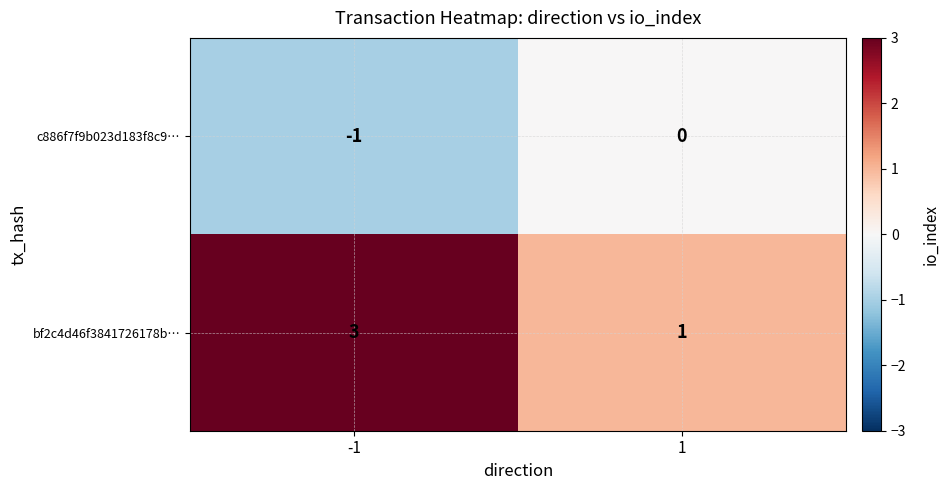

Rank the series by their maximum value, from lowest to highest.

c886f7f9b023d183f8c9…, bf2c4d46f3841726178b…